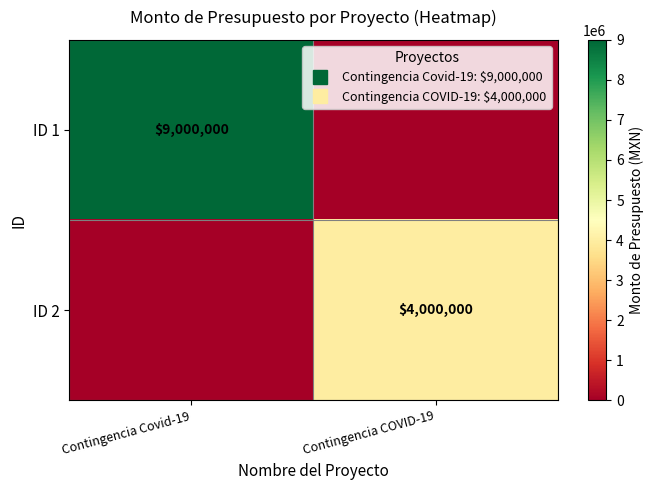

The ID 2 series shows 2523249 at Contingencia COVID-19. True or false?

False